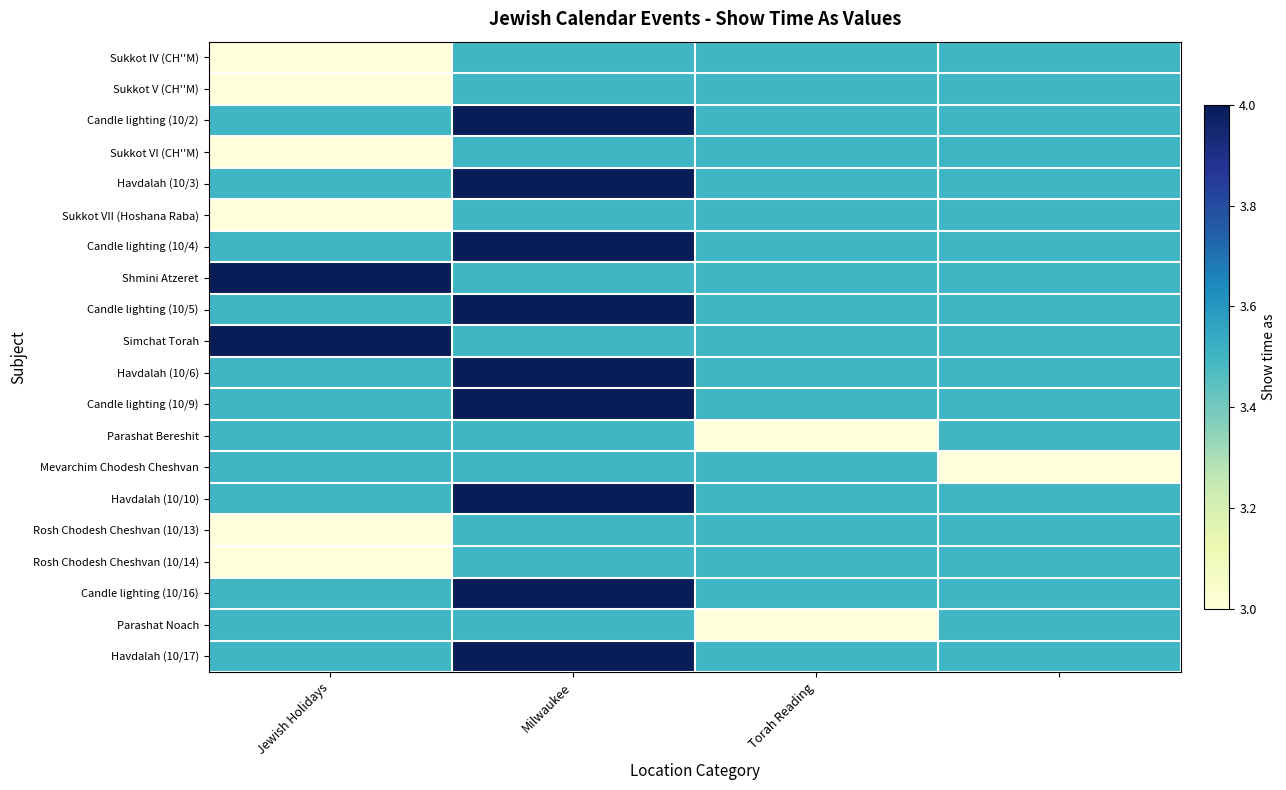

List the series in order of their peak value, lowest first.

Sukkot IV (CH''M), Sukkot V (CH''M), Sukkot VI (CH''M), Sukkot VII (Hoshana Raba), Parashat Bereshit, Mevarchim Chodesh Cheshvan, Rosh Chodesh Cheshvan (10/13), Rosh Chodesh Cheshvan (10/14), Parashat Noach, Candle lighting (10/2), Havdalah (10/3), Candle lighting (10/4), Shmini Atzeret, Candle lighting (10/5), Simchat Torah, Havdalah (10/6), Candle lighting (10/9), Havdalah (10/10), Candle lighting (10/16), Havdalah (10/17)